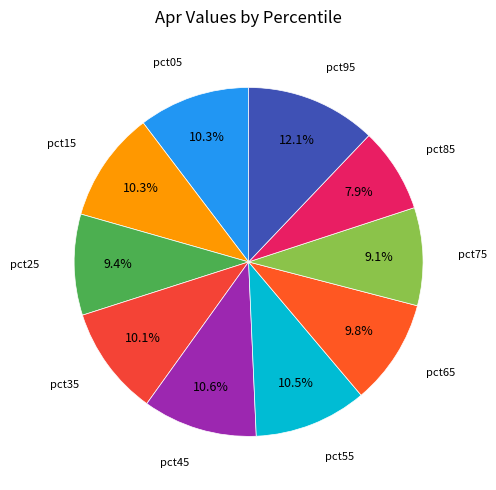

Rank the categories by value from lowest to highest.

pct85, pct75, pct25, pct65, pct35, pct15, pct05, pct55, pct45, pct95